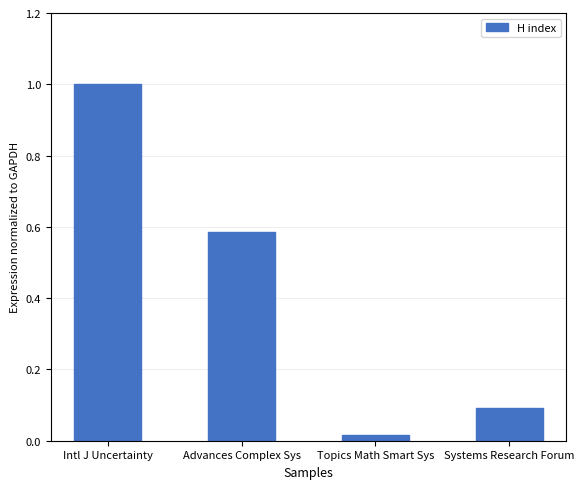

What is the change in value from Topics Math Smart Sys to Systems Research Forum?

+0.1